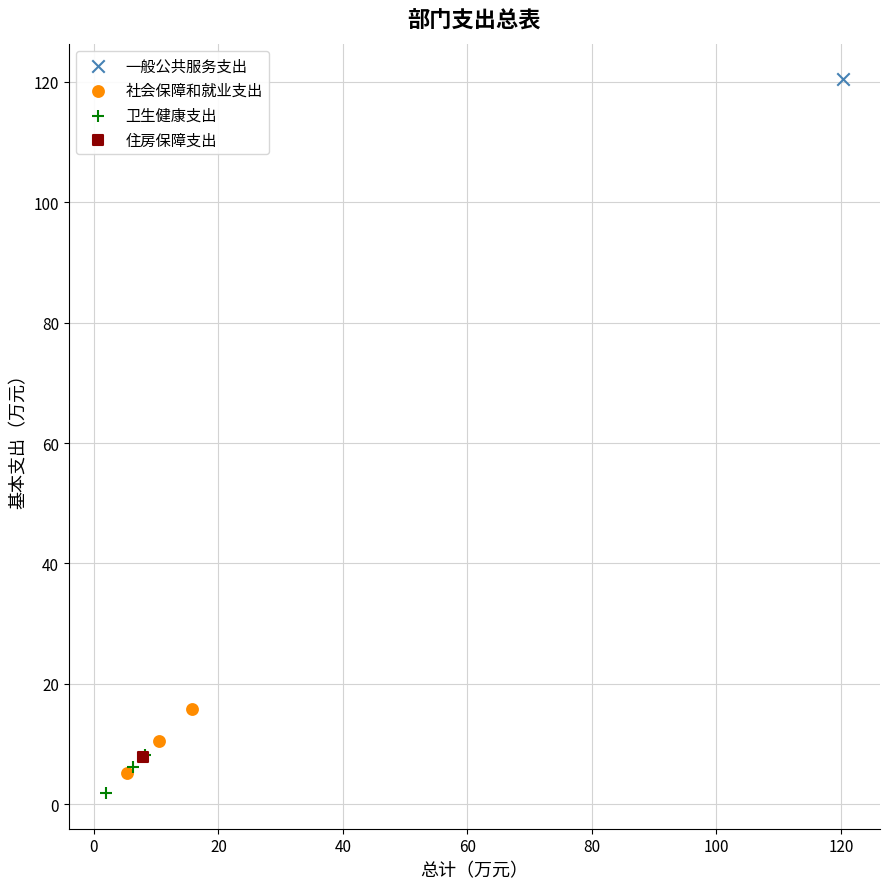

What are all the series names shown in the legend?

一般公共服务支出, 社会保障和就业支出, 卫生健康支出, 住房保障支出